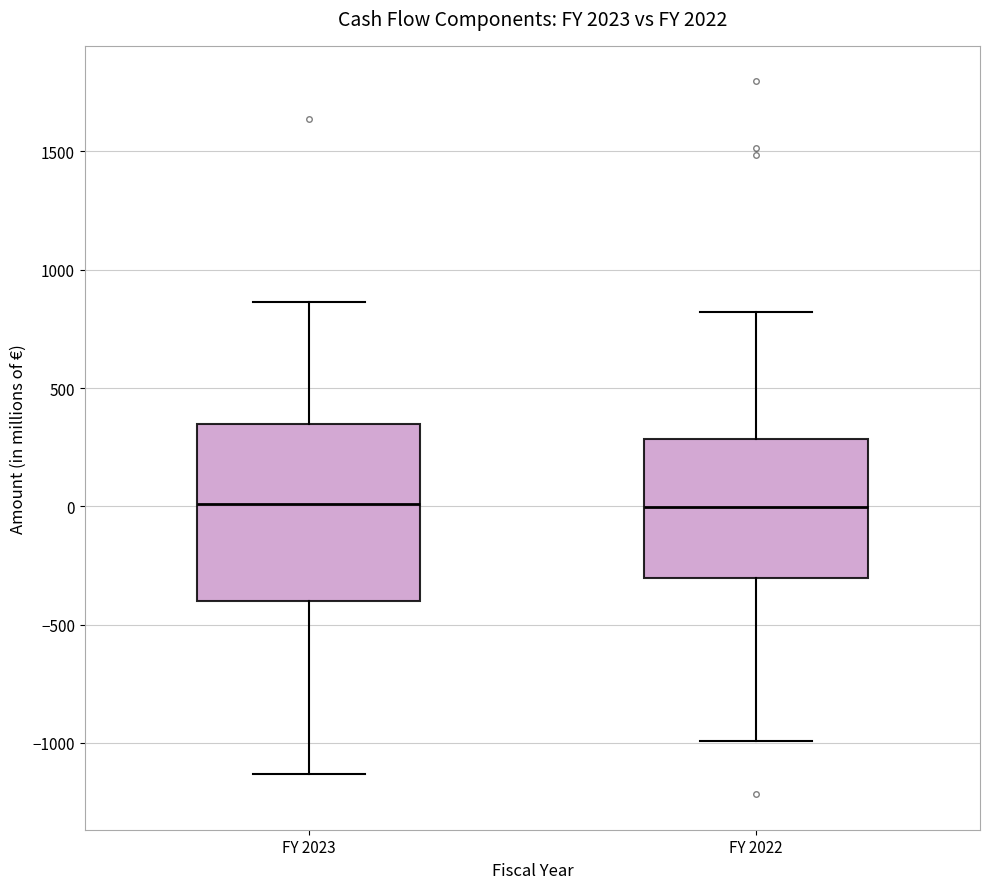

Where does the upper whisker of the box for FY 2022 end on the y-axis? The values are not printed on the chart, so give them approximately, as read against the axis.

800